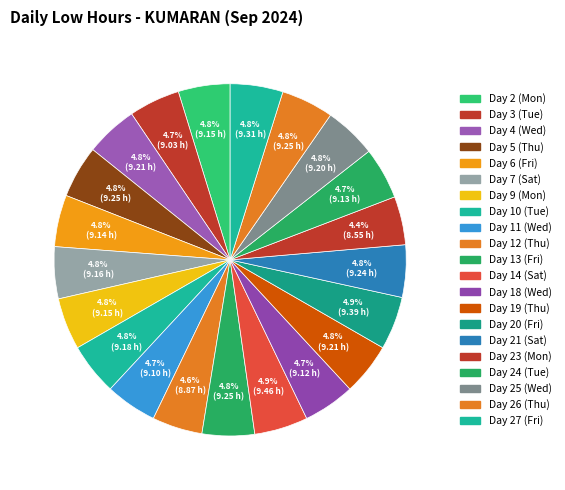

The Day 7 (Sat) slice represents 5% of the pie. True or false?

True